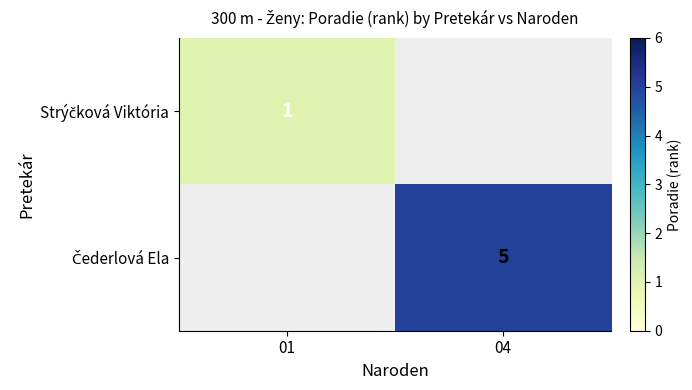

Is it true that Čederlová Ela equals 1.0 at 04?

False